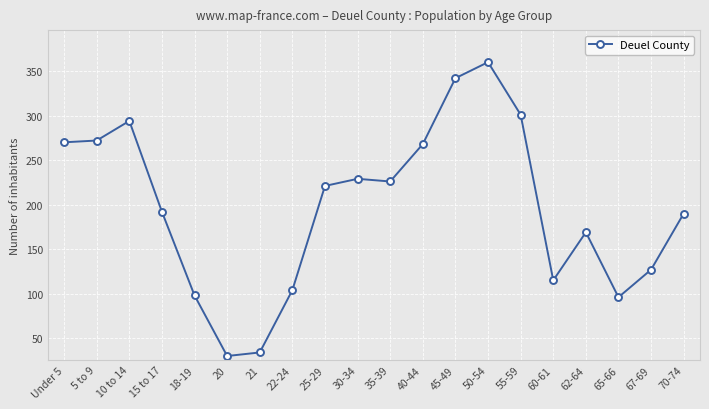

How many points are higher than both their immediate neighbors (excluding endpoints)?

4